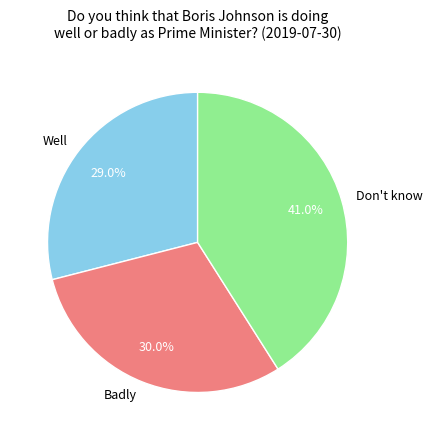

What percentage is the Don't know slice, to the nearest percent?

41%